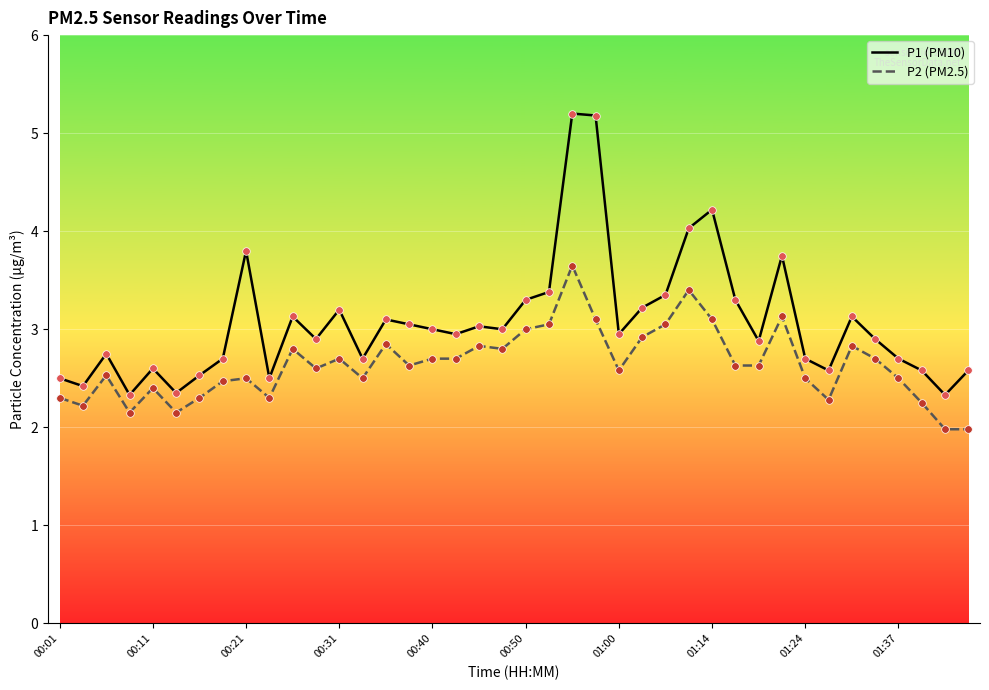

Which series has the largest total across all categories?

P1 (PM10)